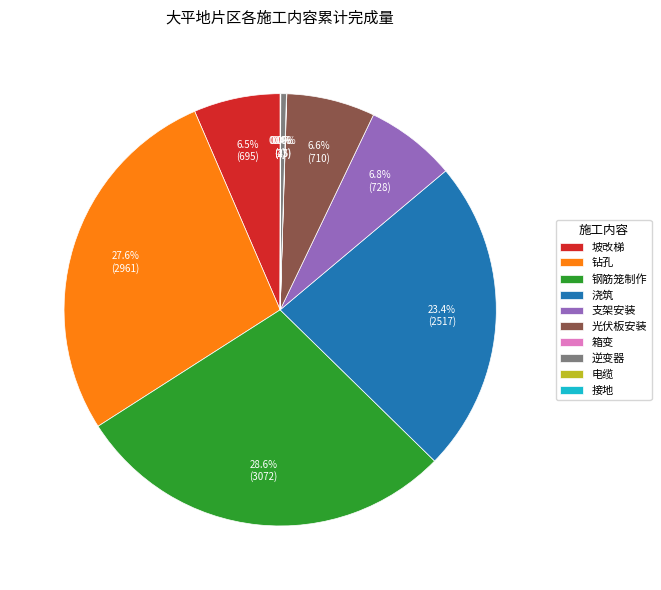

Does any single category account for the majority?

No